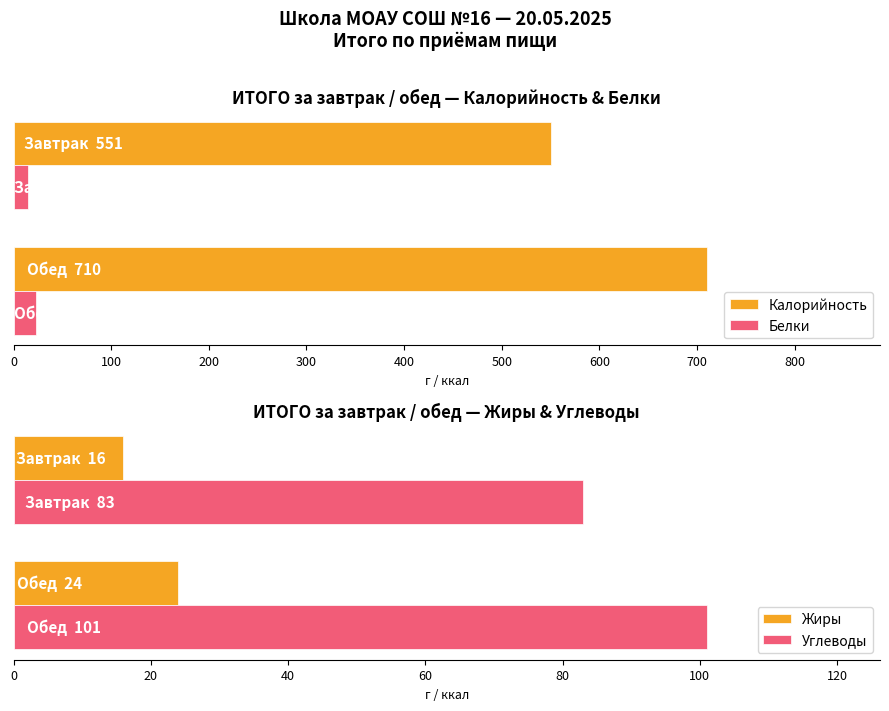

What are all the series names shown in the legend?

Калорийность, Белки, Жиры, Углеводы